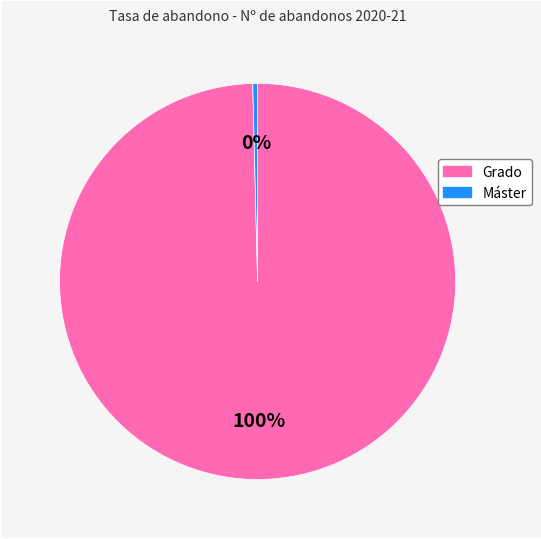

To the nearest percent, what is the average slice percentage?

50%